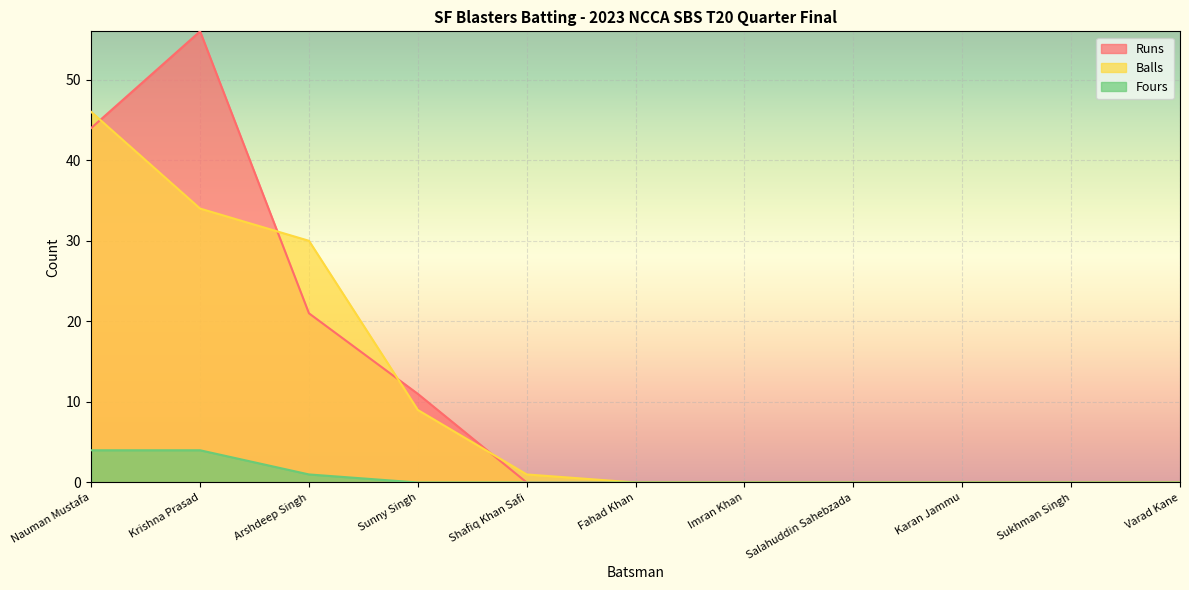

Rank the series at Imran Khan from lowest to highest value.

Runs, Balls, Fours